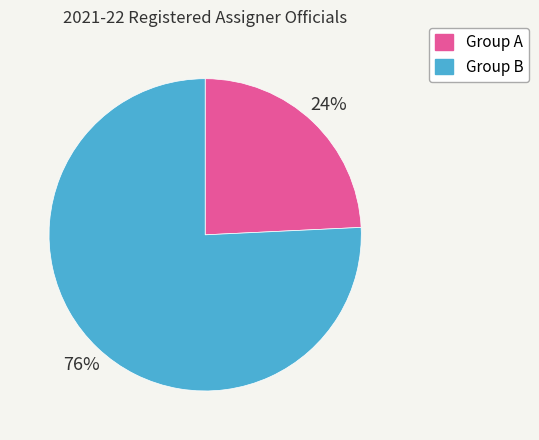

Is there a majority slice in this chart?

Yes